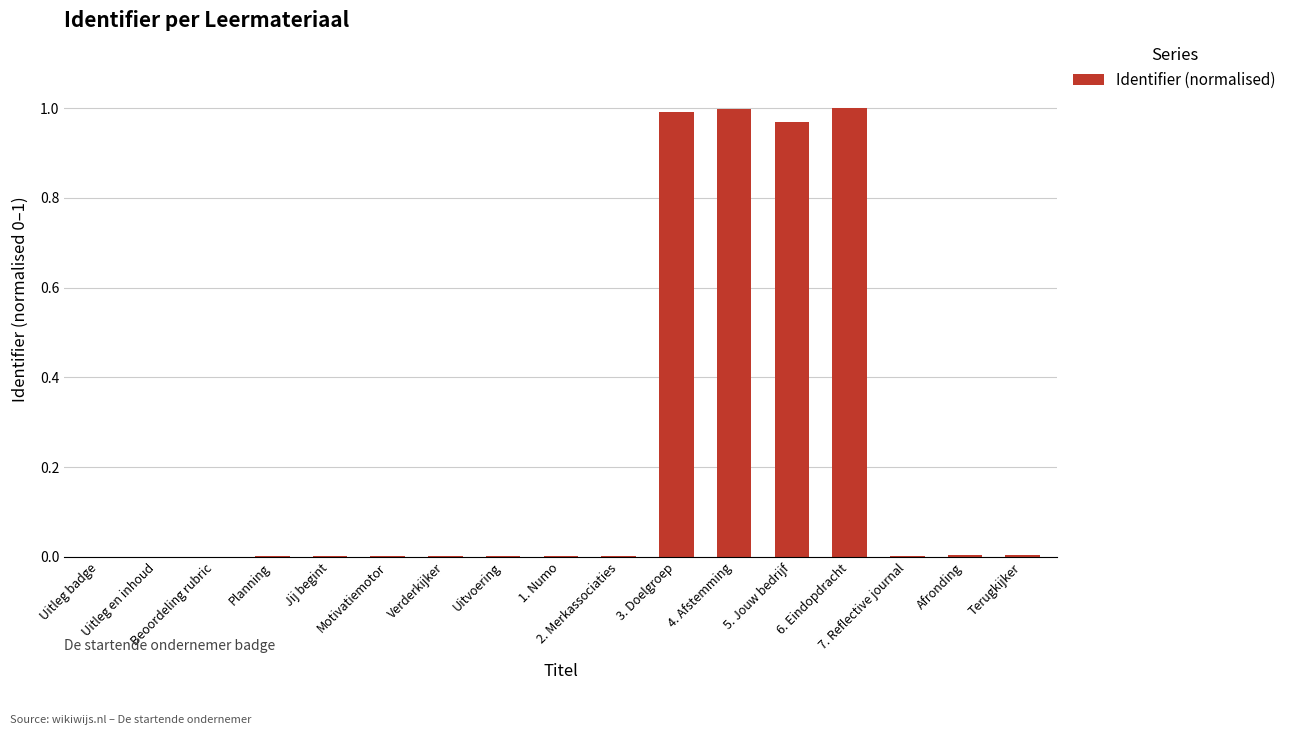

The chart shows a value of 0.4 at 5. Jouw bedrijf. True or false?

False